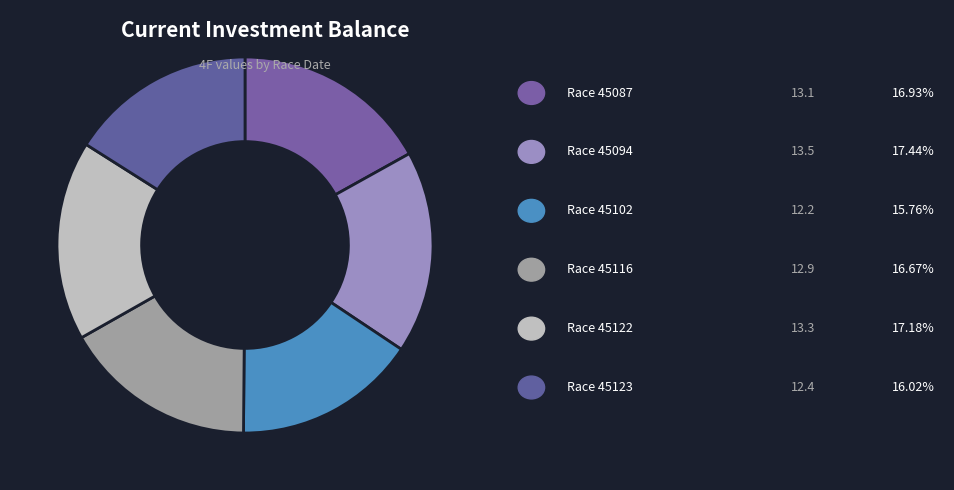

How many segments does this pie chart have?

6